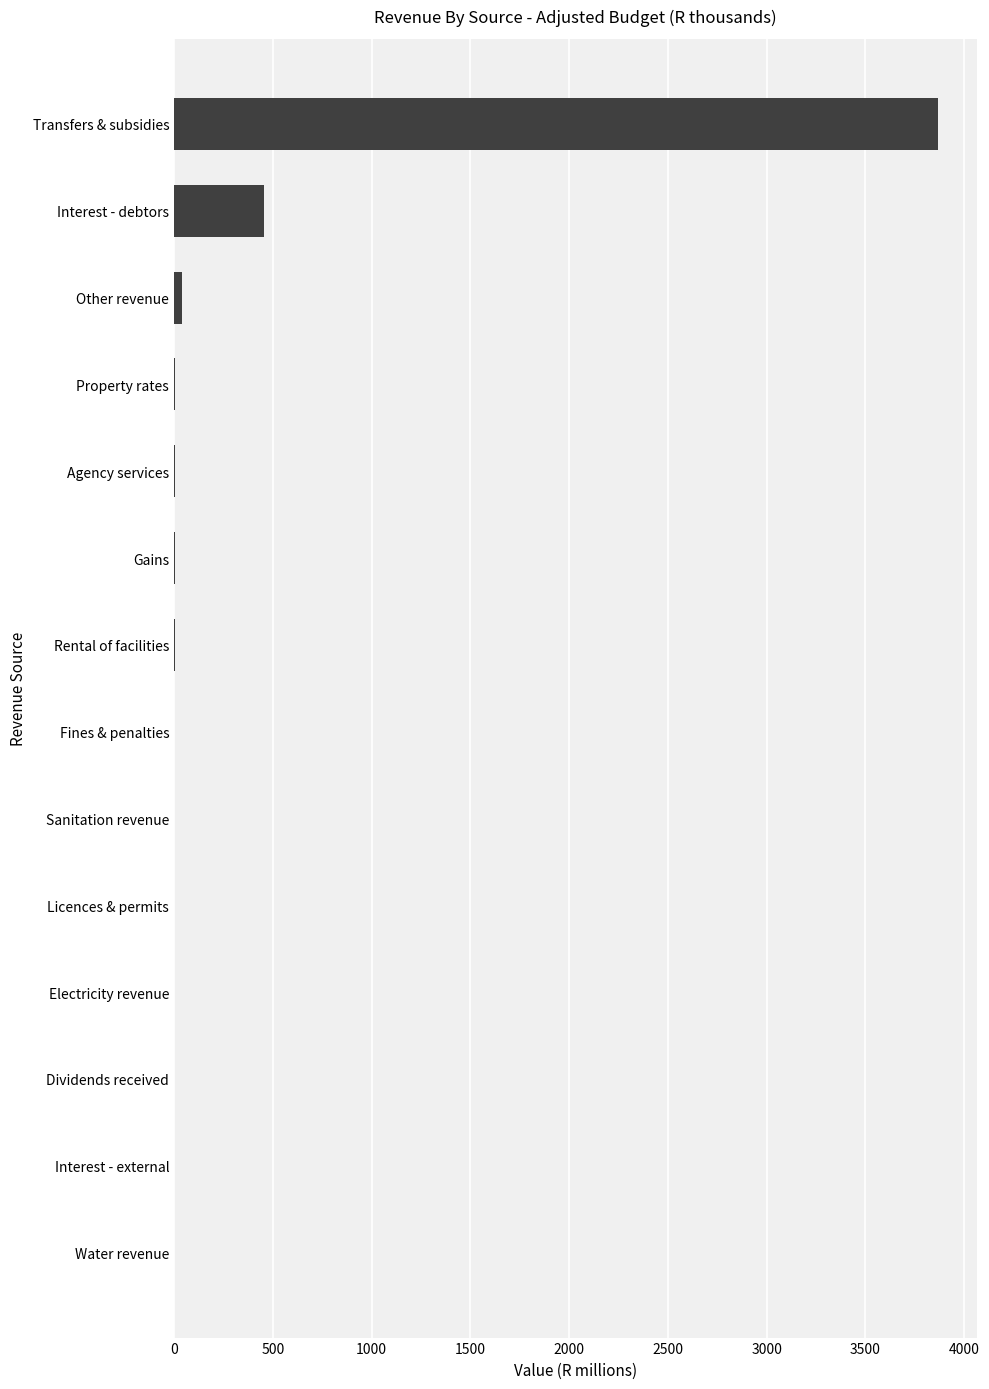

What is the sum of all values?

4388.1